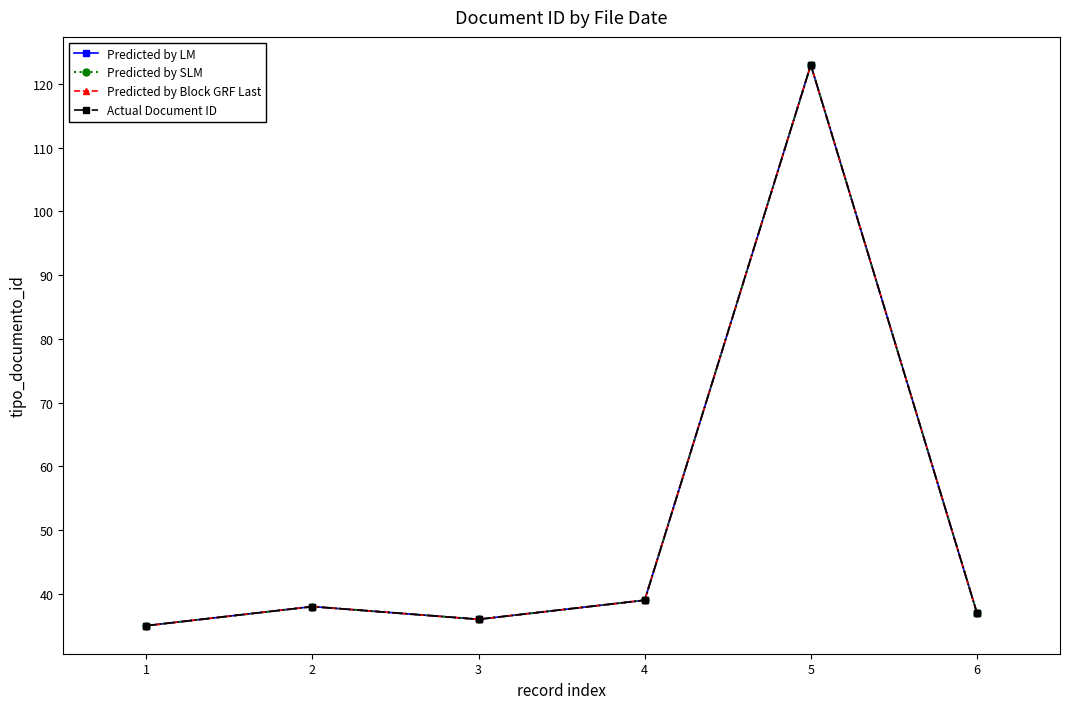

Does the chart have visible grid lines?

No